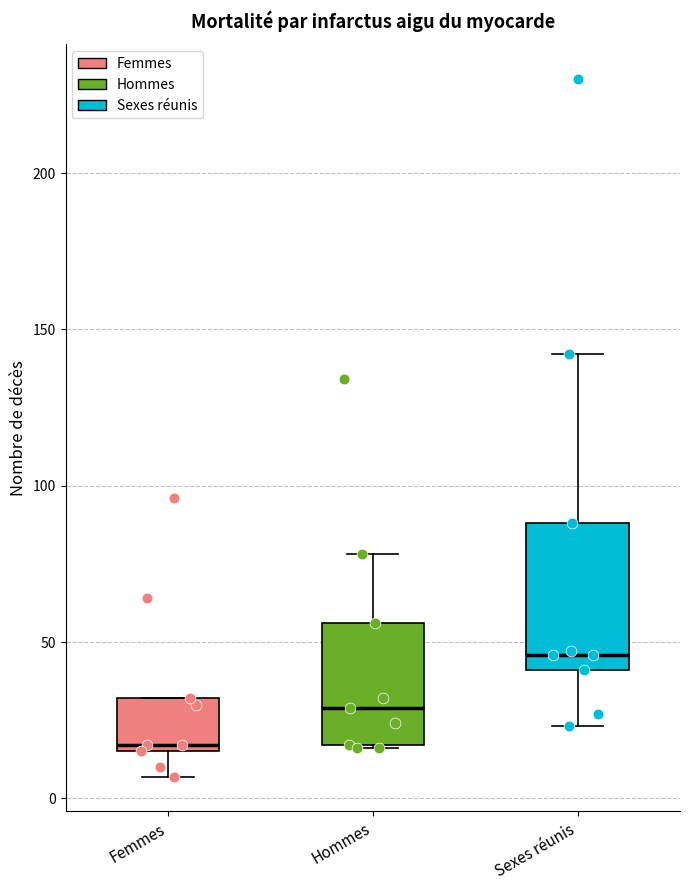

Reading left to right, read every box against the y-axis: the position of its median line, the range the box covers, and the ends of its whiskers. The values are not printed on the chart, so give them approximately, as read against the axis.

Femmes: median 15 (just above the box's lower edge), box 15 to 30, whiskers 5 to 30
Hommes: median 30, box 15 to 55, whiskers 15 to 80
Sexes réunis: median 45, box 40 to 90, whiskers 25 to 140